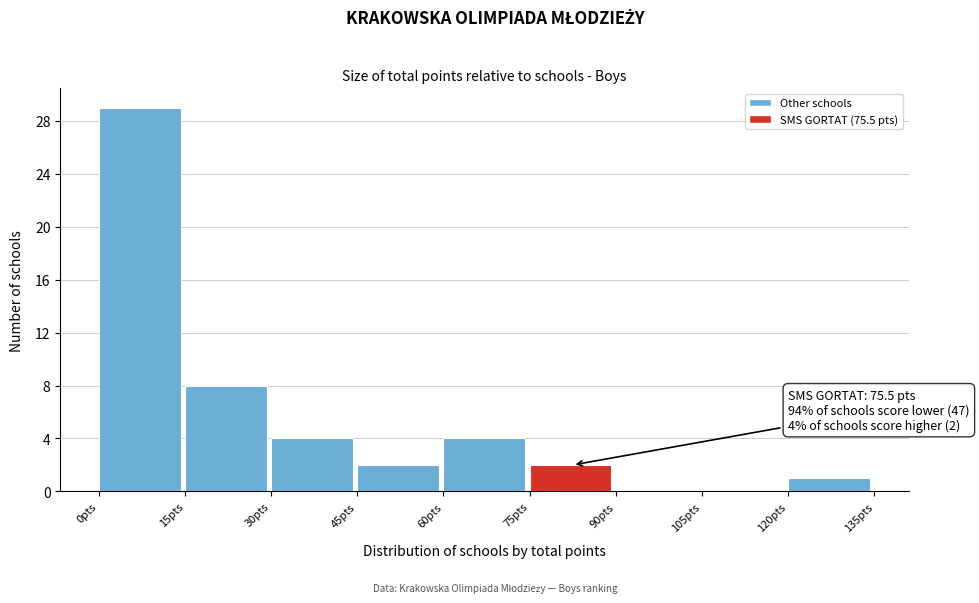

Over which range of the x-axis is the bar tallest?

0 to 15